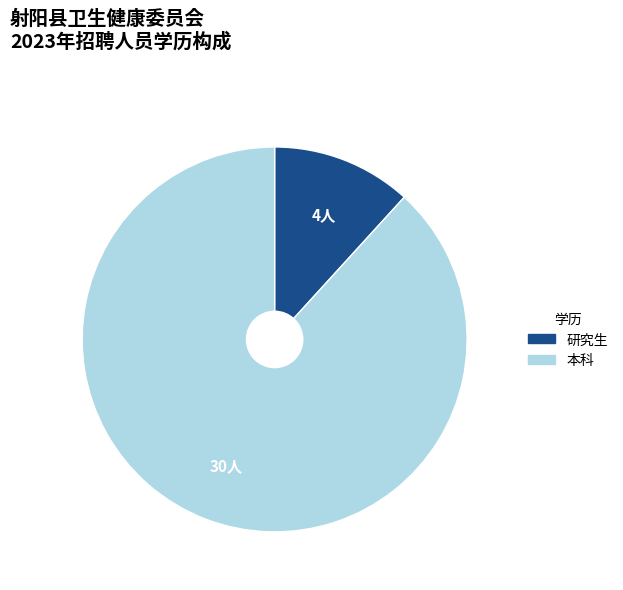

Which slice represents more than half of the pie?

本科